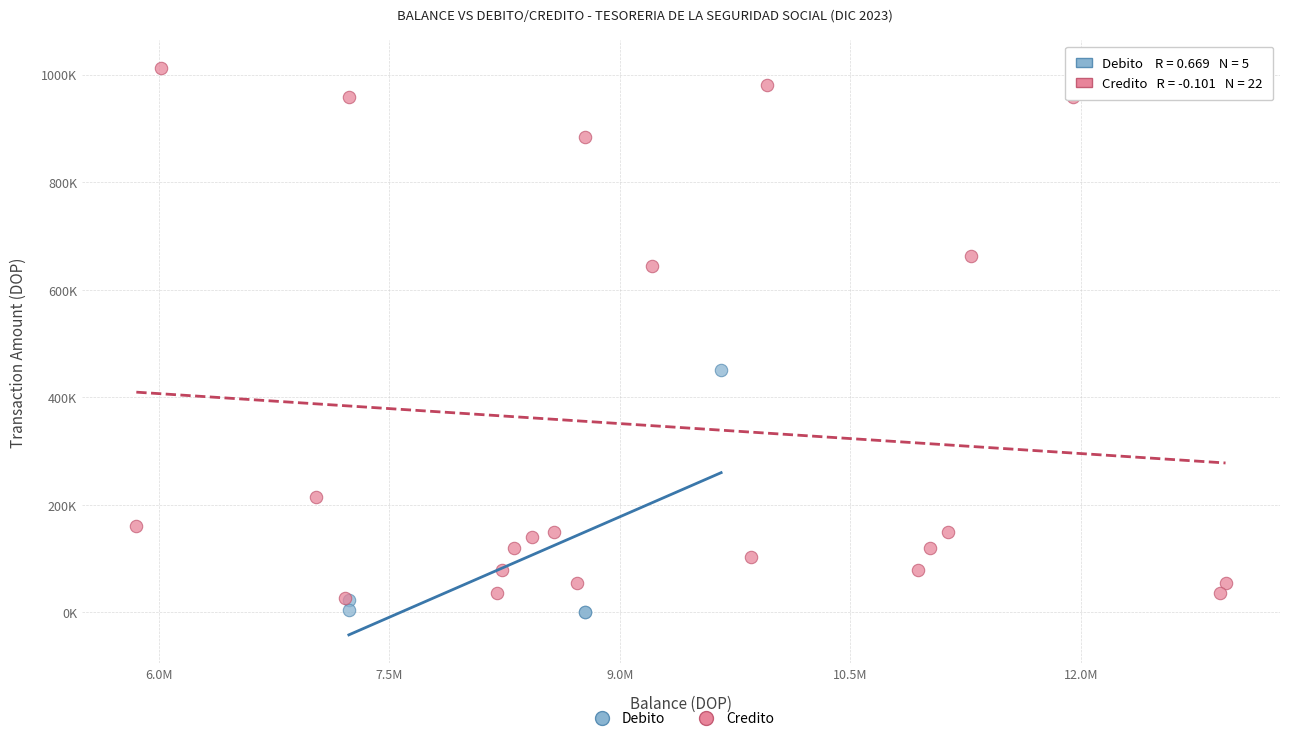

What are all the series names shown in the legend?

Debito, Credito